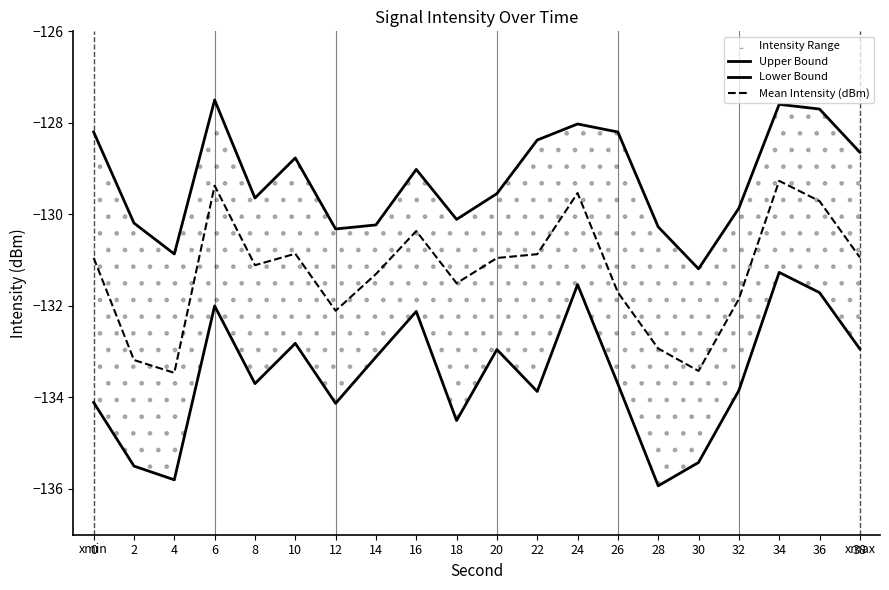

What is the approximate value of Lower Bound at 38?

-132.9